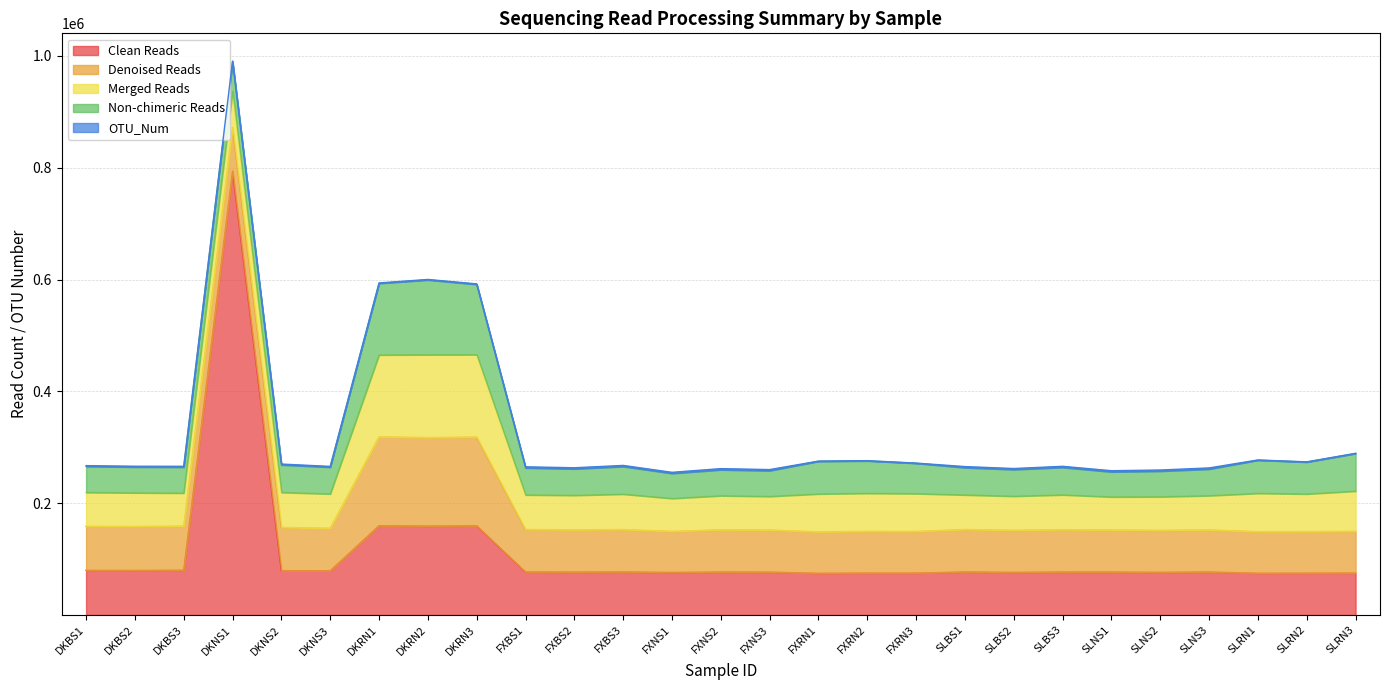

At how many categories does at least one series exceed 316486?

1